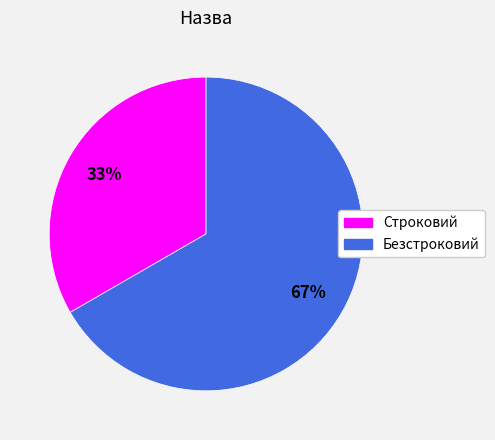

Is the sum of Безстроковий and Строковий greater than half?

Yes